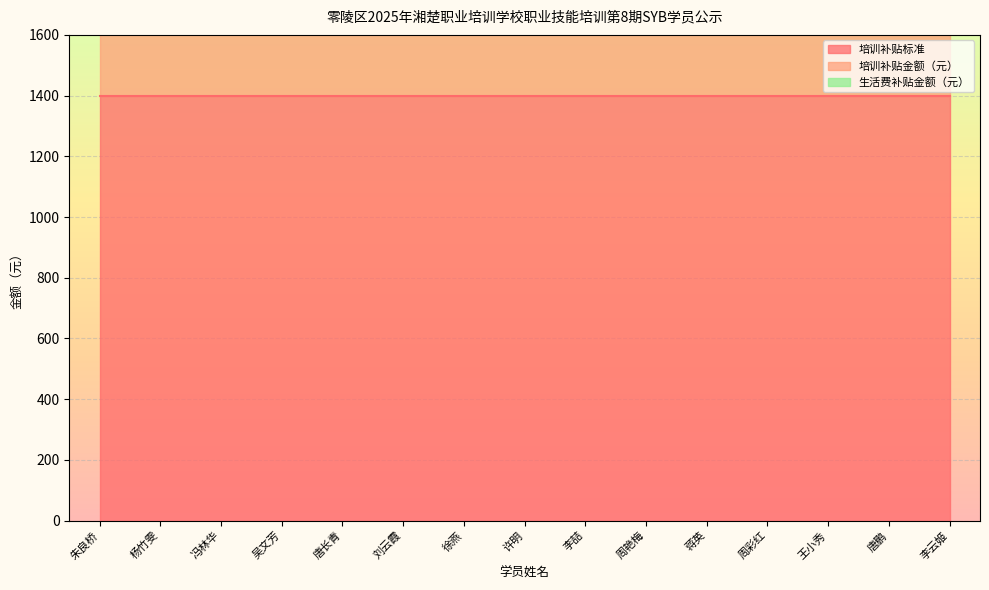

True or false: 培训补贴标准 and 培训补贴金额（元） intersect in this chart.

False